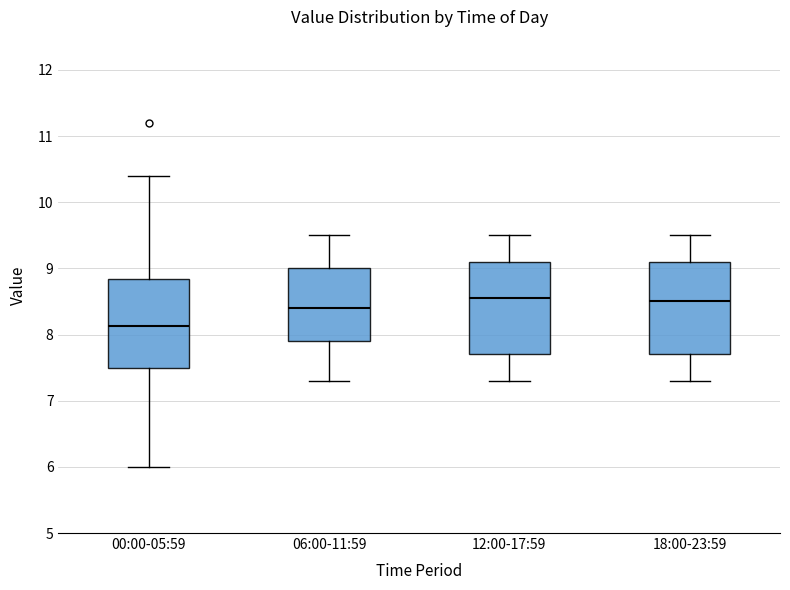

Where does the lower whisker of the box for 18:00-23:59 end on the y-axis? The values are not printed on the chart, so give them approximately, as read against the axis.

7.3